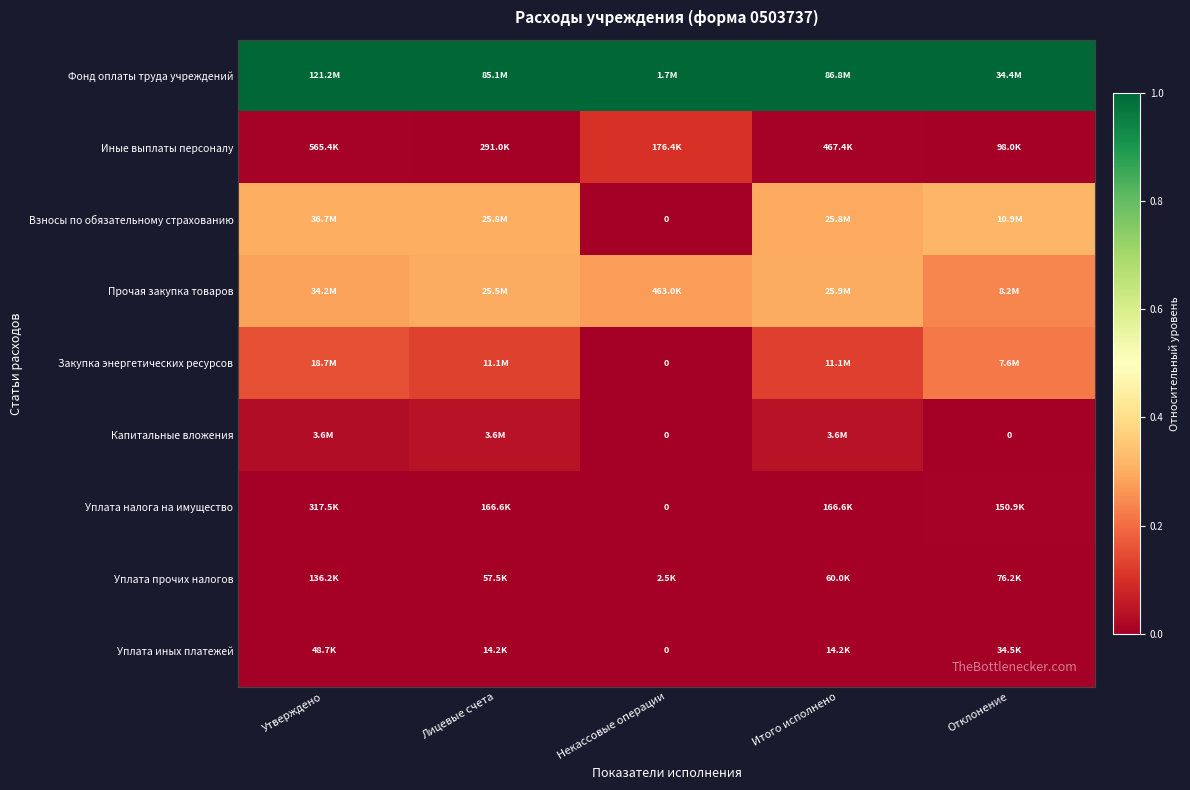

What is the sum of all Капитальные вложения values?

0.1